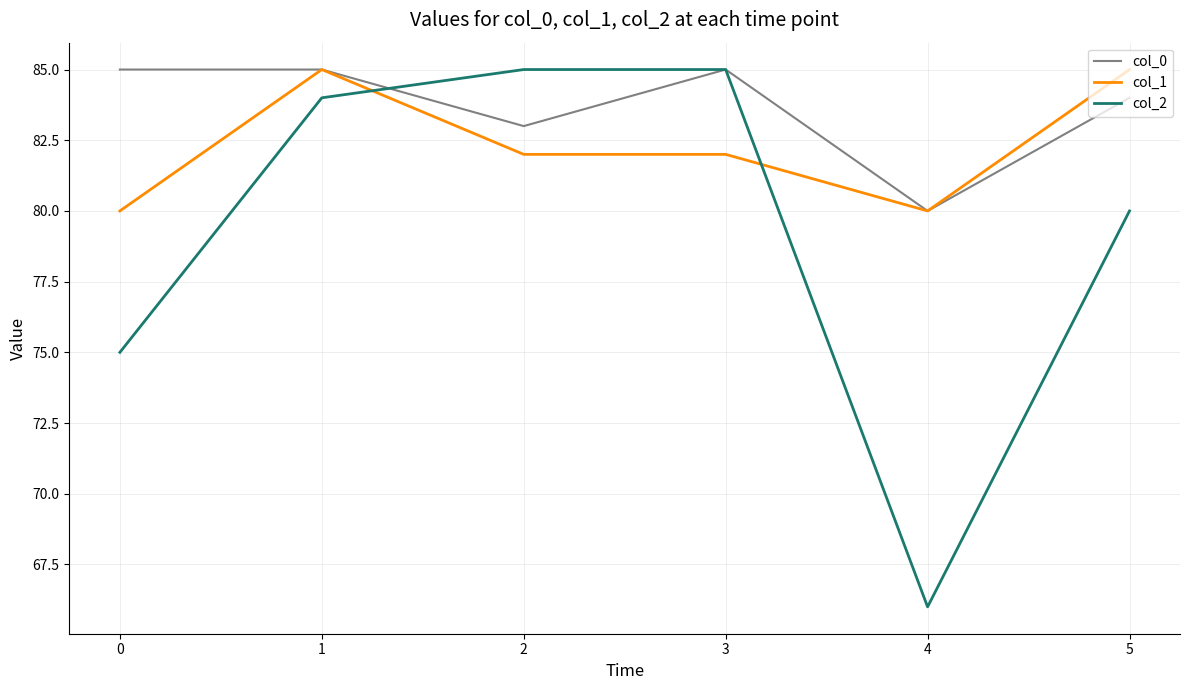

Does the chart display data point markers on the line(s)?

No